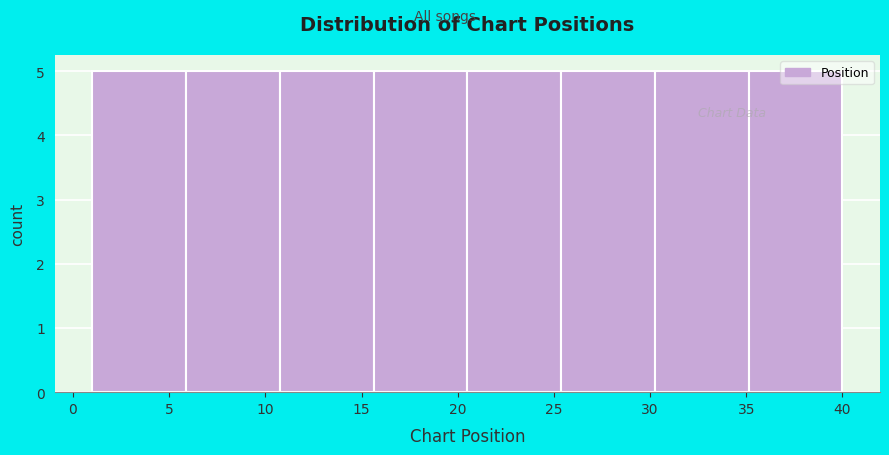

Reading left to right, transcribe this chart: for each bar, give the range it covers on the x-axis and its height. Neither the bar edges nor the heights are printed on the chart, so give them approximately, as read against the axes.

1.0 to 6.0: 5
6.0 to 11.0: 5
11.0 to 15.5: 5
15.5 to 20.5: 5
20.5 to 25.5: 5
25.5 to 30.5: 5
30.5 to 35.0: 5
35.0 to 40.0: 5